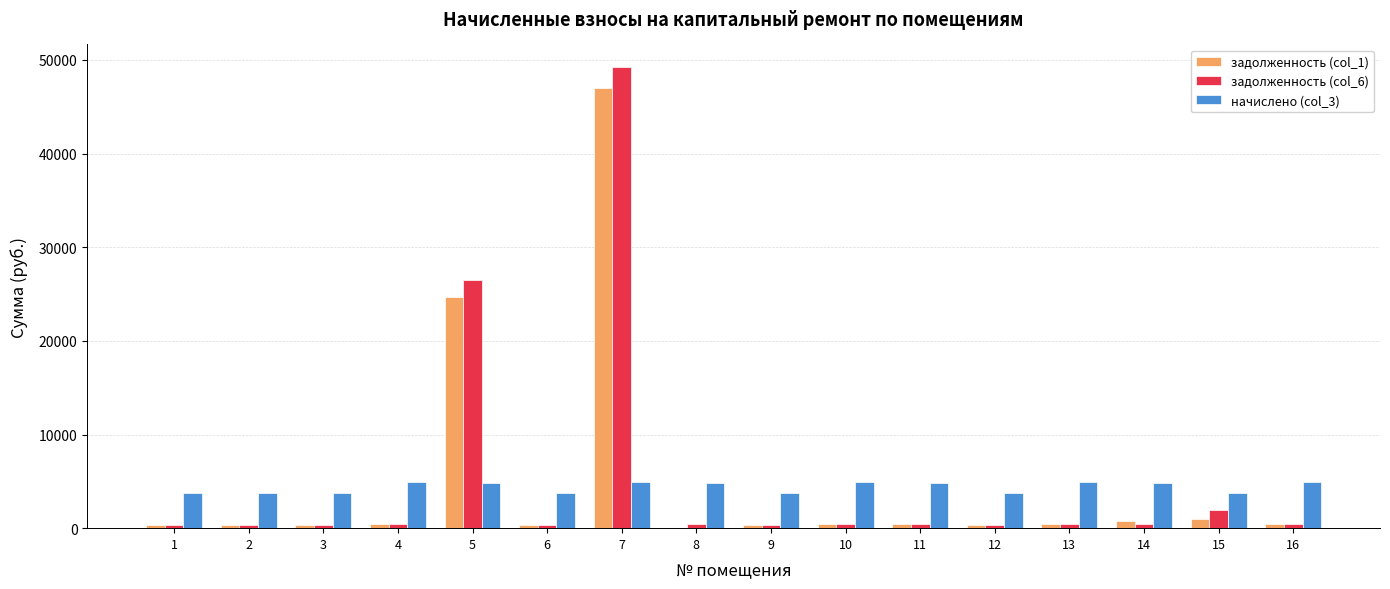

At which label does задолженность (col_1) first exceed 406?

4